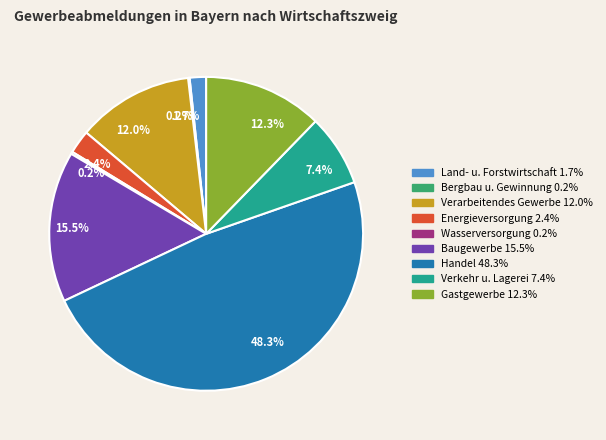

Is there a majority slice in this chart?

No